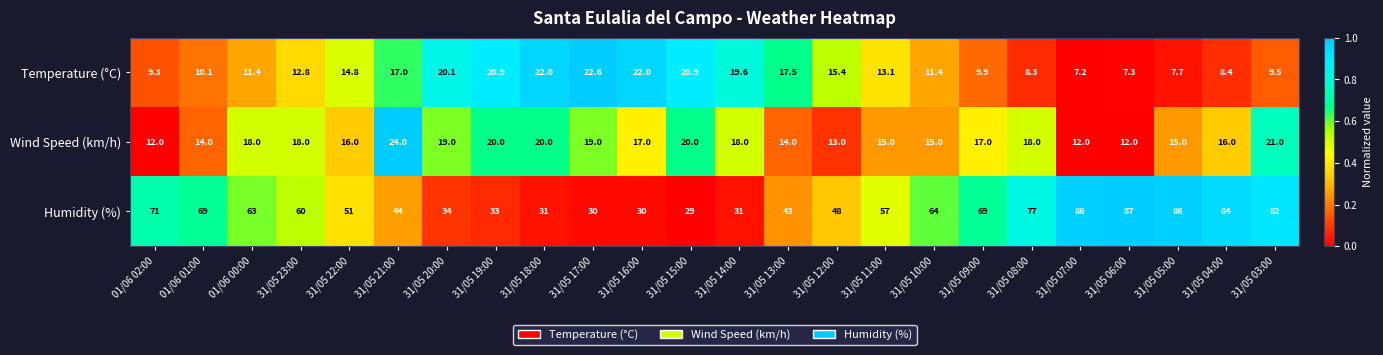

What is the difference between the highest and lowest values at 31/05 07:00?

78.8